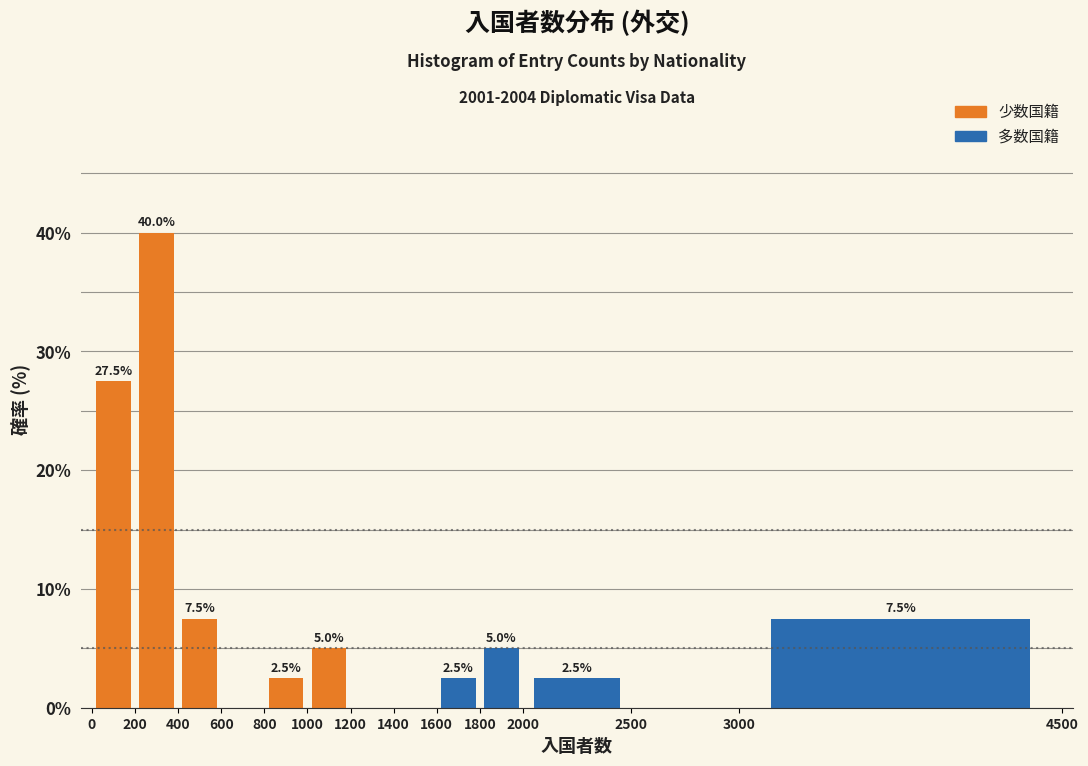

Over which range of the x-axis is the bar tallest?

200 to 400